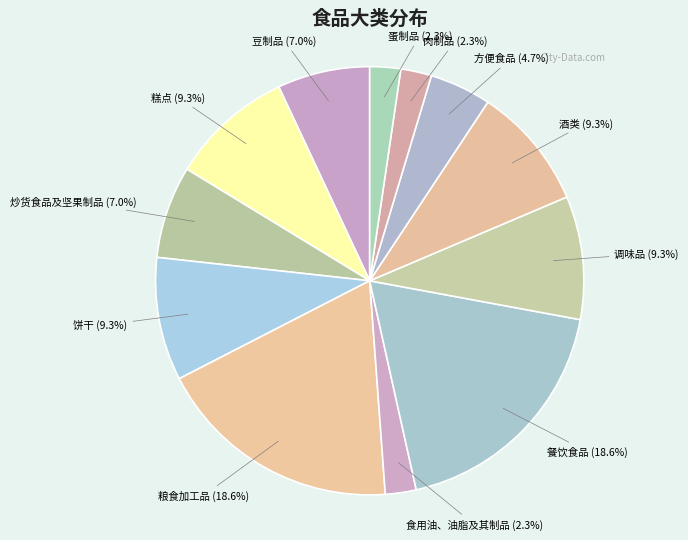

To the nearest percent, what is the difference between the largest and smallest slice percentages?

16%